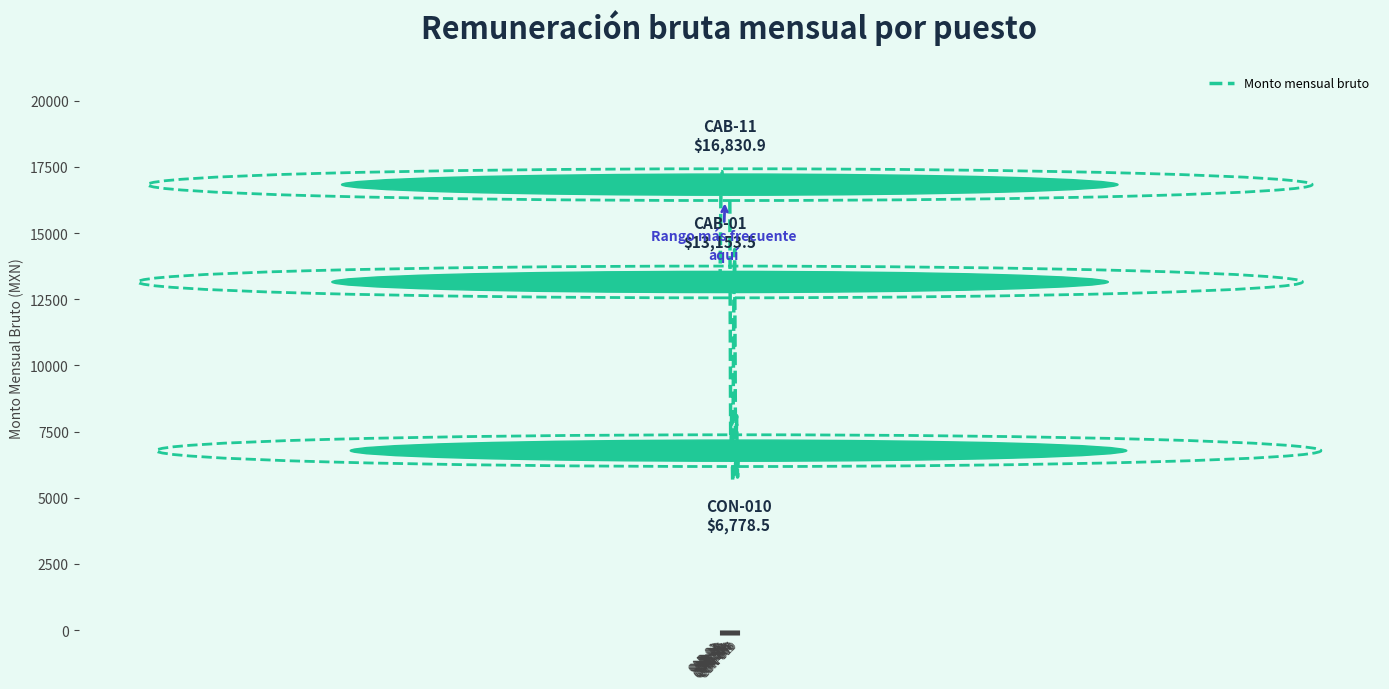

What is the minimum value shown in the chart?

5607.5